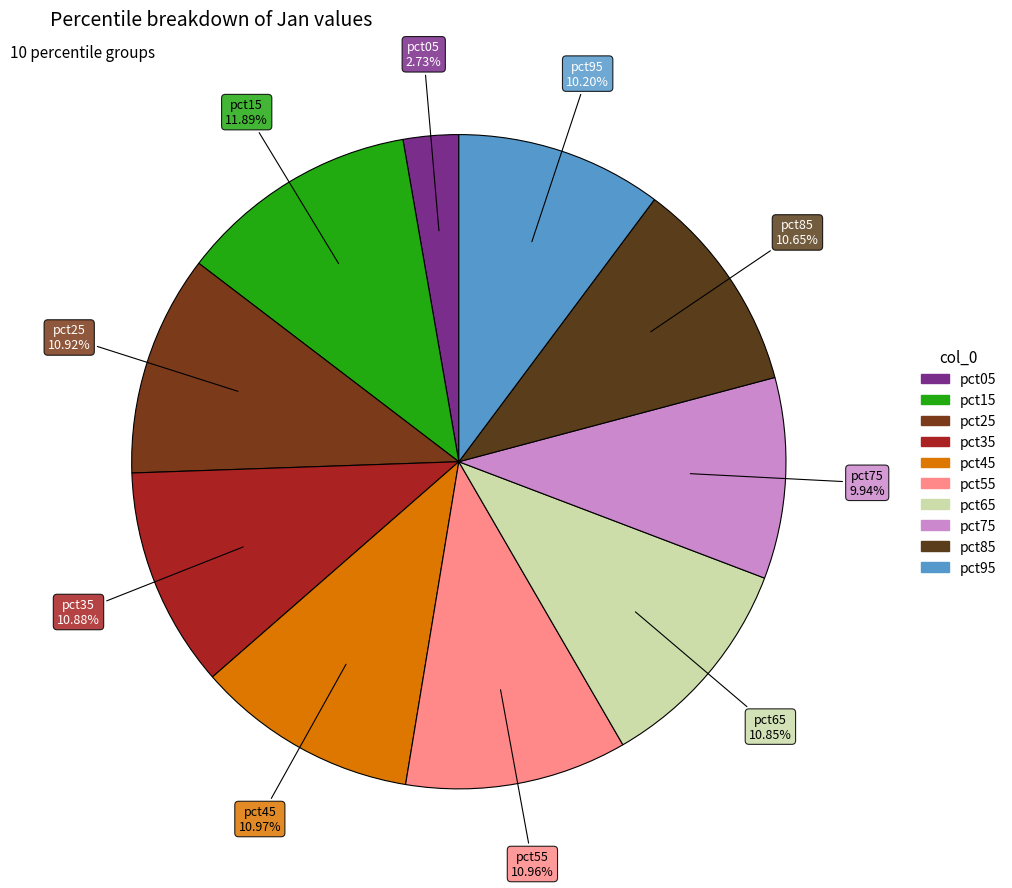

To the nearest percent, what is the combined percentage of pct85 and pct75?

21%